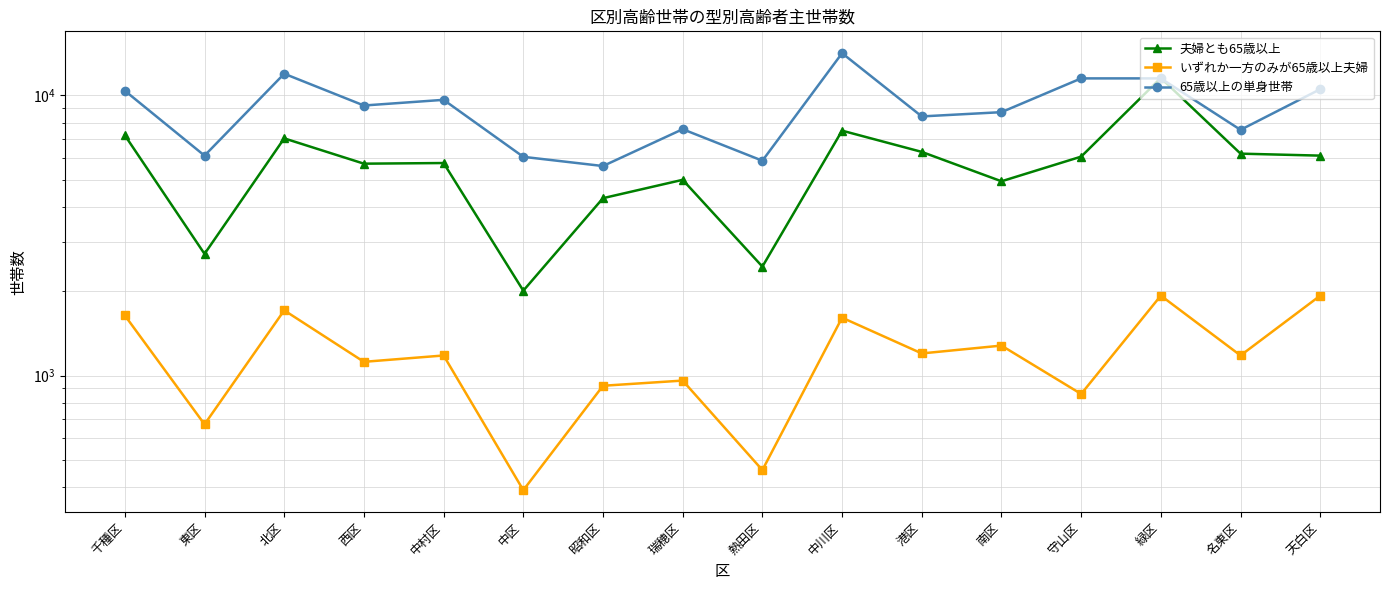

Which label corresponds to the largest value in the chart?

中川区